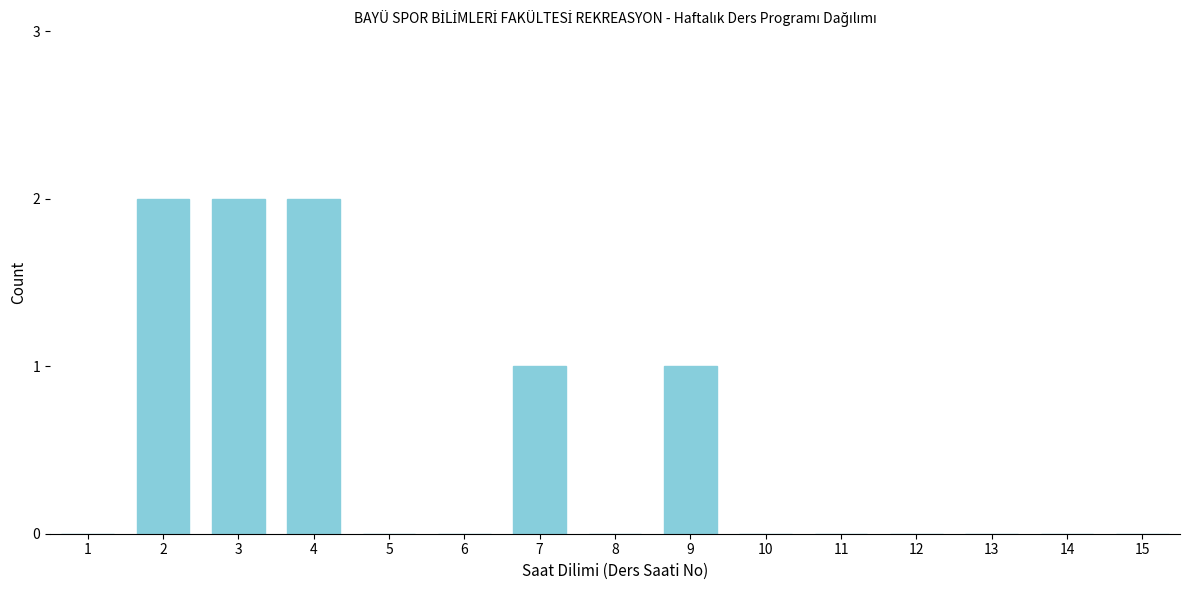

Reading left to right, extract all data points from this chart.

1=0	2=2	3=2	4=2	5=0	6=0	7=1	8=0	9=1	10=0	11=0	12=0	13=0	14=0	15=0